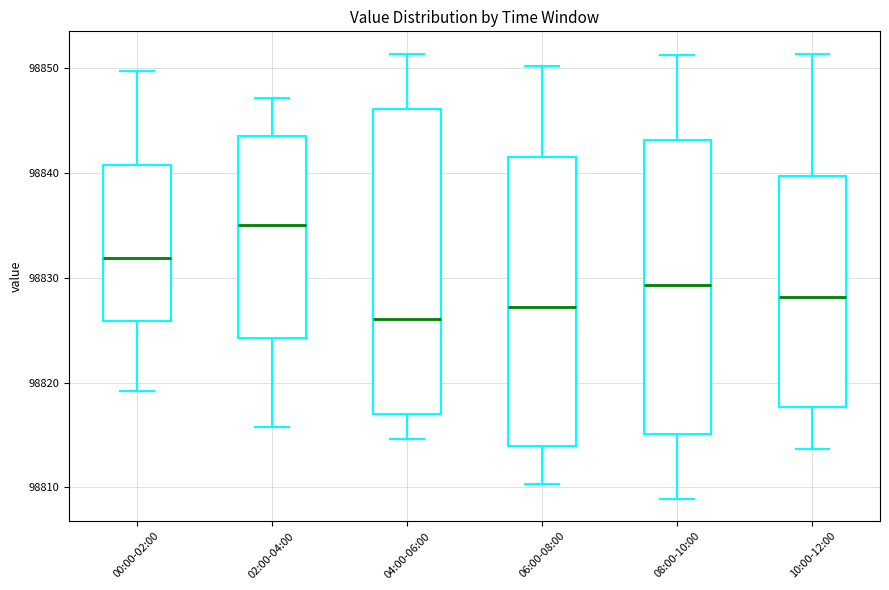

Which box's median line is the highest?

02:00-04:00